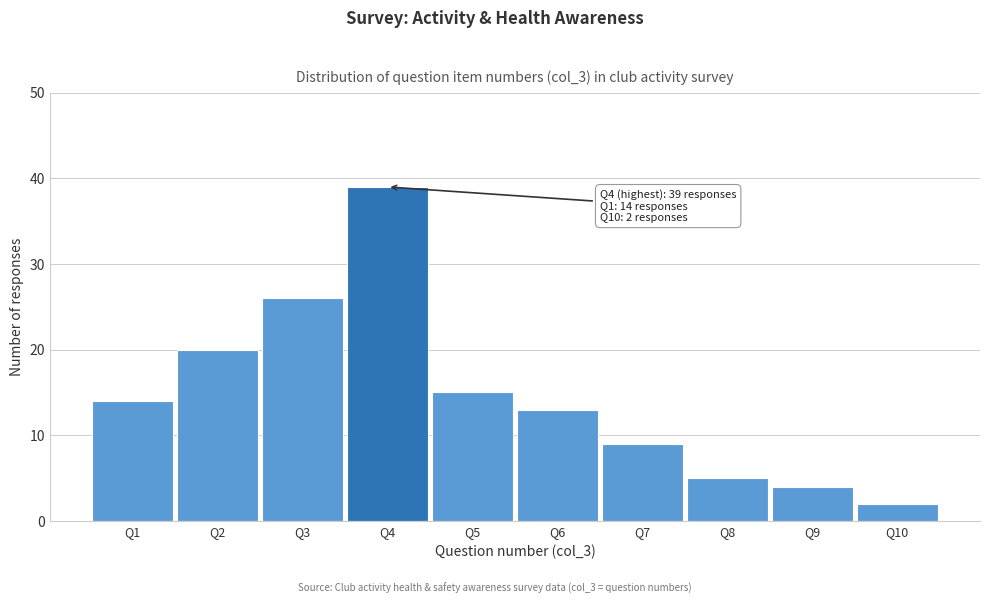

Reading left to right, what are all the values shown in this chart?

Q1=14	Q2=20	Q3=26	Q4=39	Q5=15	Q6=13	Q7=9	Q8=5	Q9=4	Q10=2